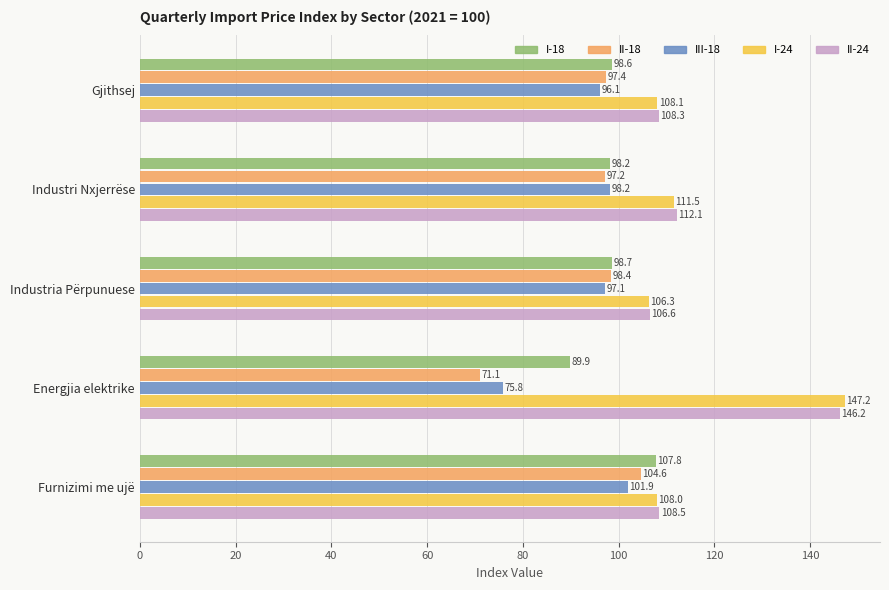

The I-18 series shows 40.9 at Industria Përpunuese. True or false?

False